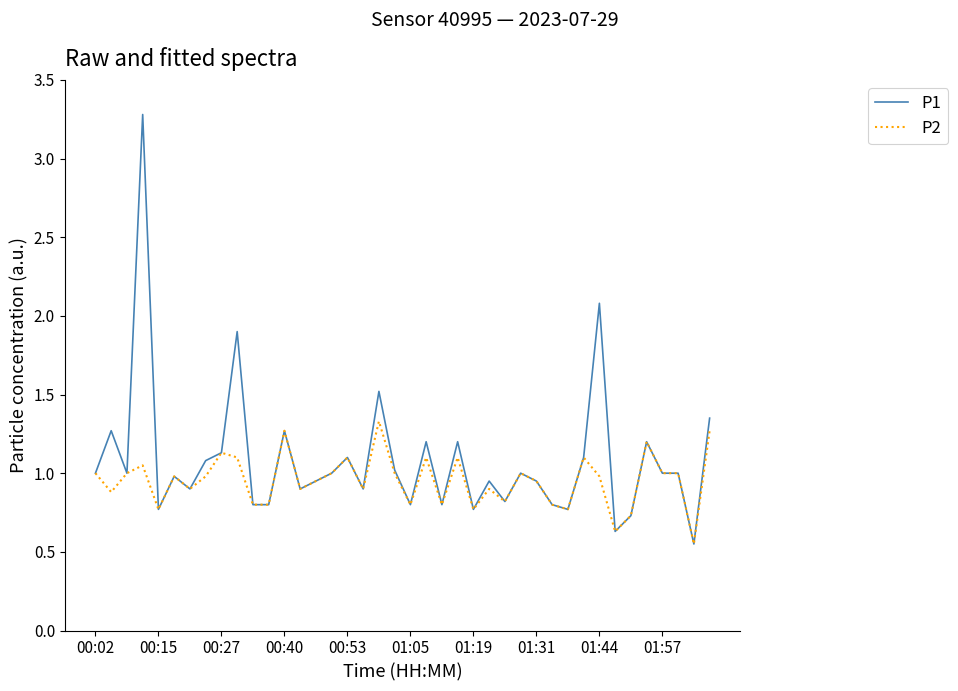

What is the greatest value displayed?

3.3